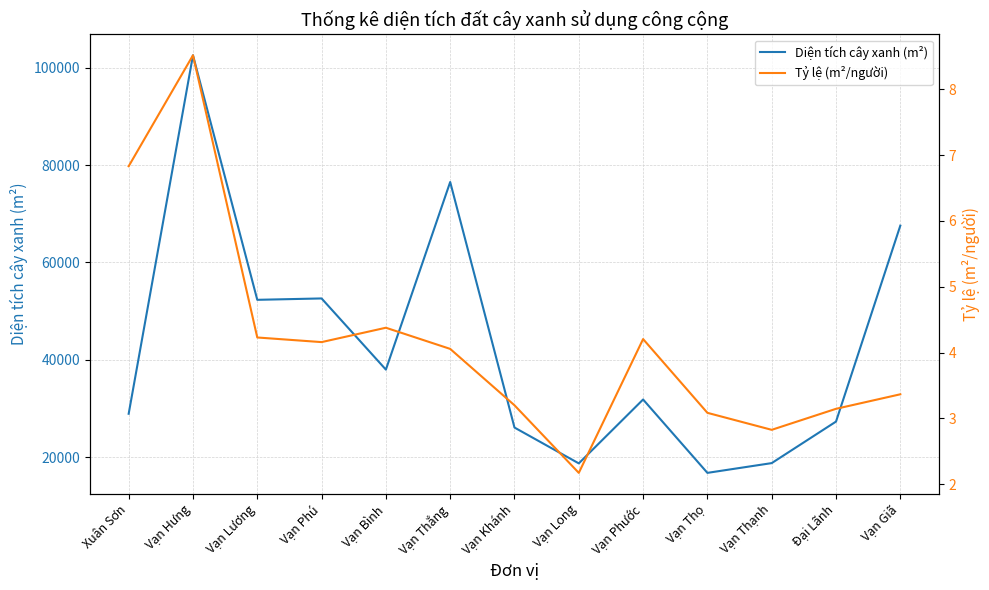

What is the maximum value for Tỷ lệ (m²/người)?

8.5